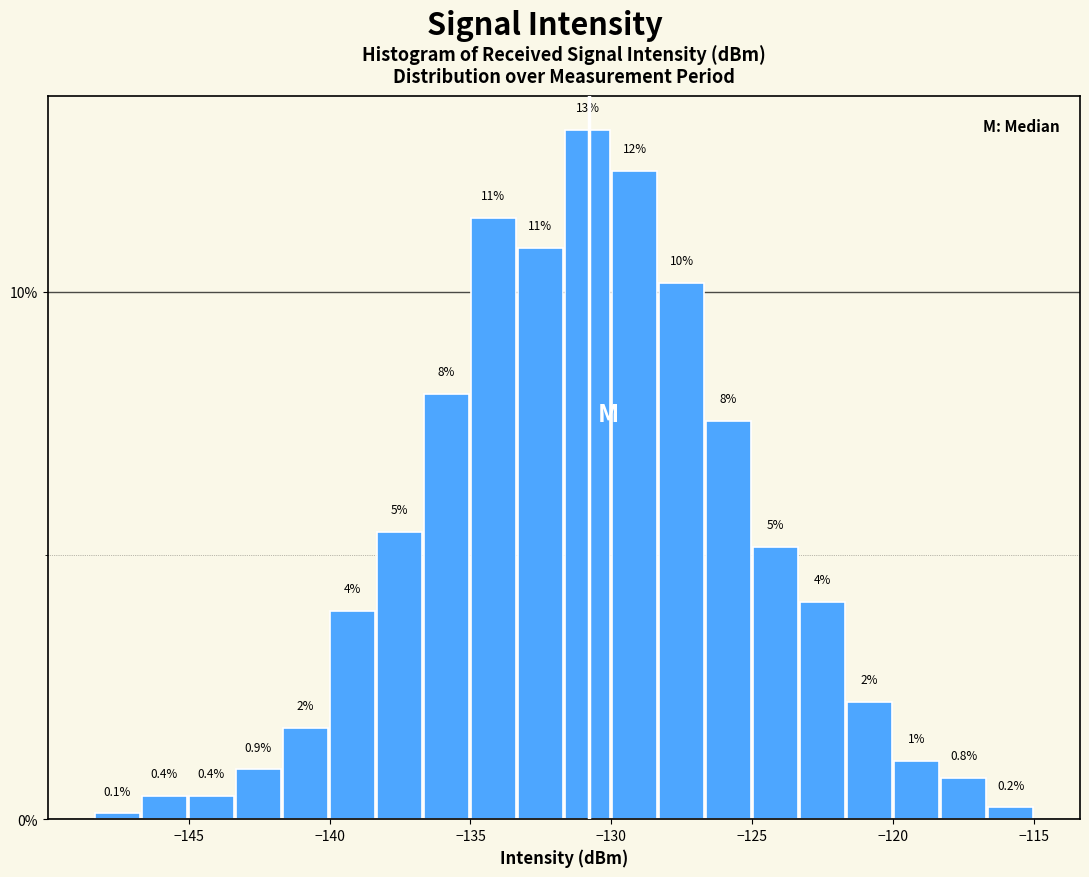

Around what value on the x-axis is the tallest bar? Give the approximate position of its centre, as read against the axis.

-131.0